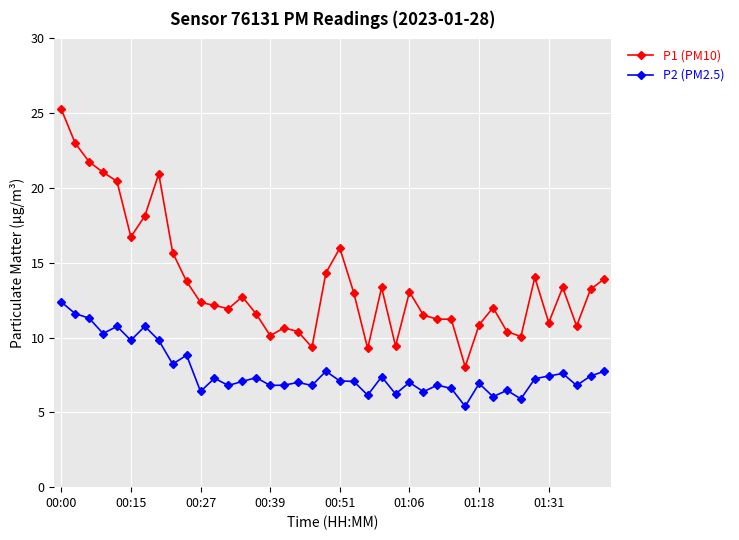

What is the maximum value for P1 (PM10)?

25.3